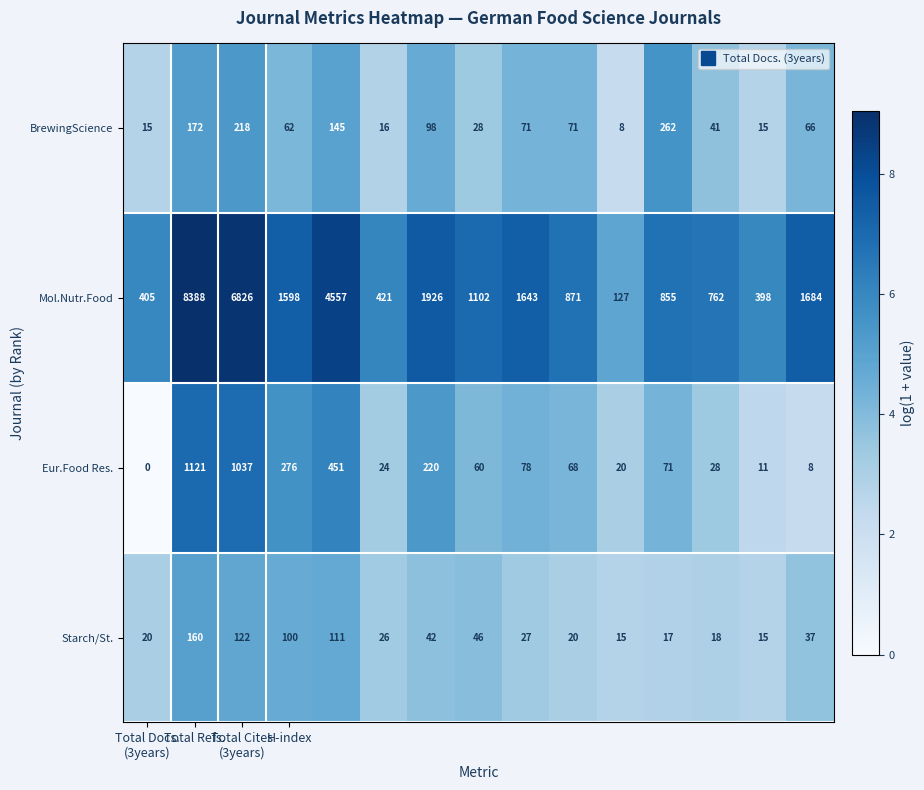

At how many categories does at least one series exceed 3921?

3